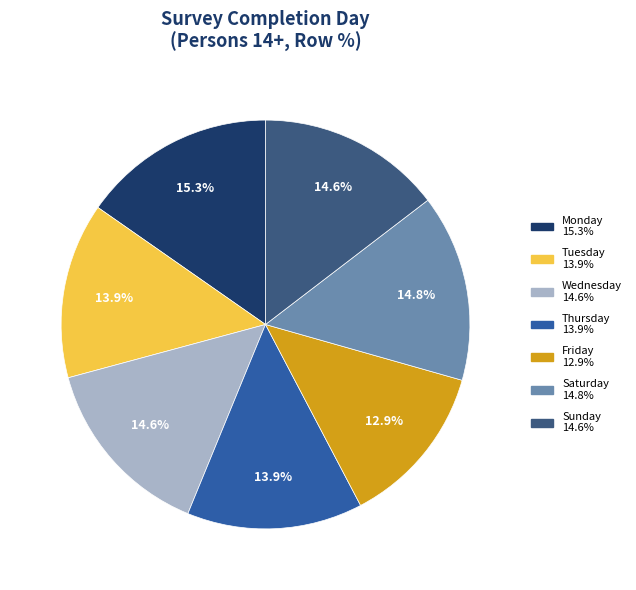

What percentage is NOT represented by Sunday?

85.4%